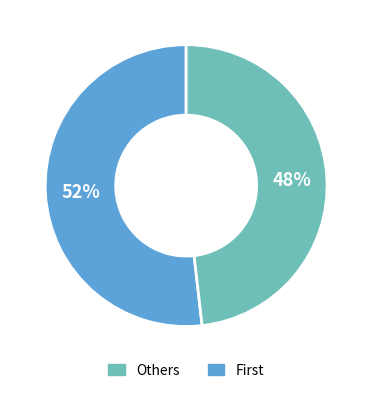

Count the number of slices in the pie.

2